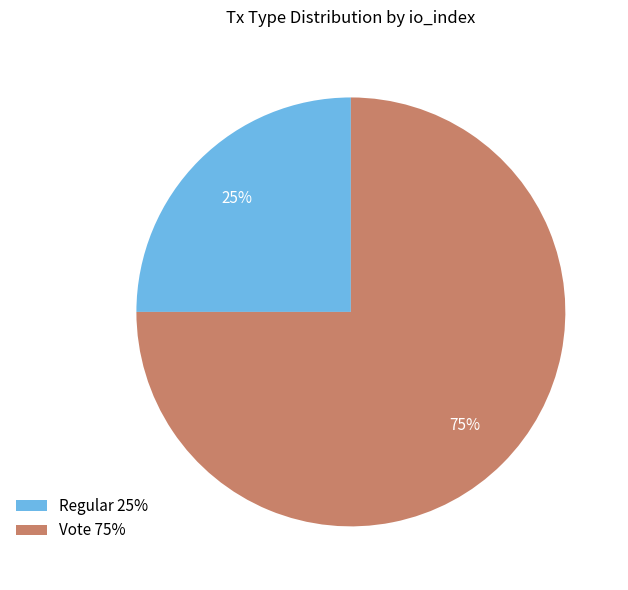

Is there a majority slice in this chart?

Yes